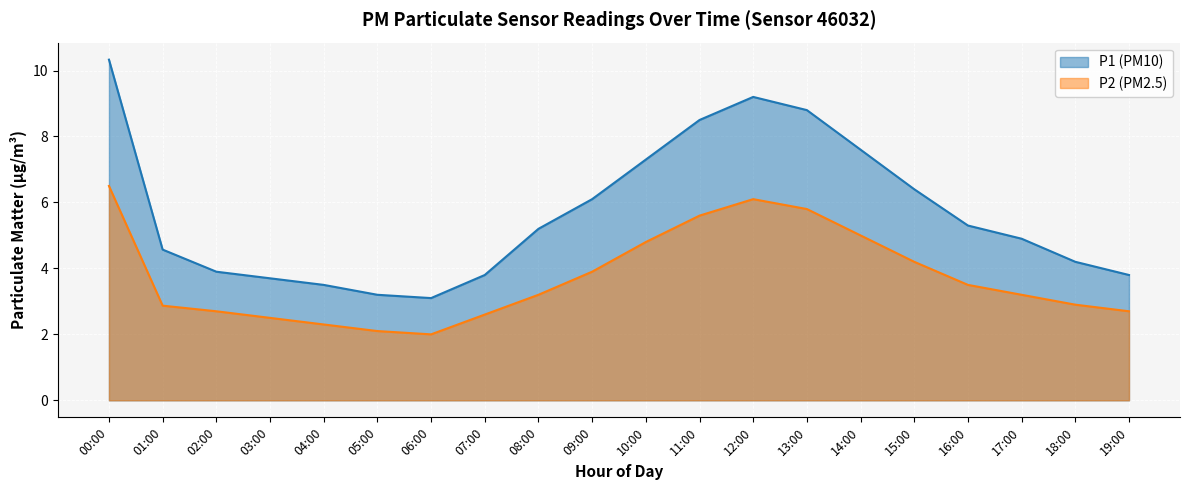

How many lines are shown in the chart?

2